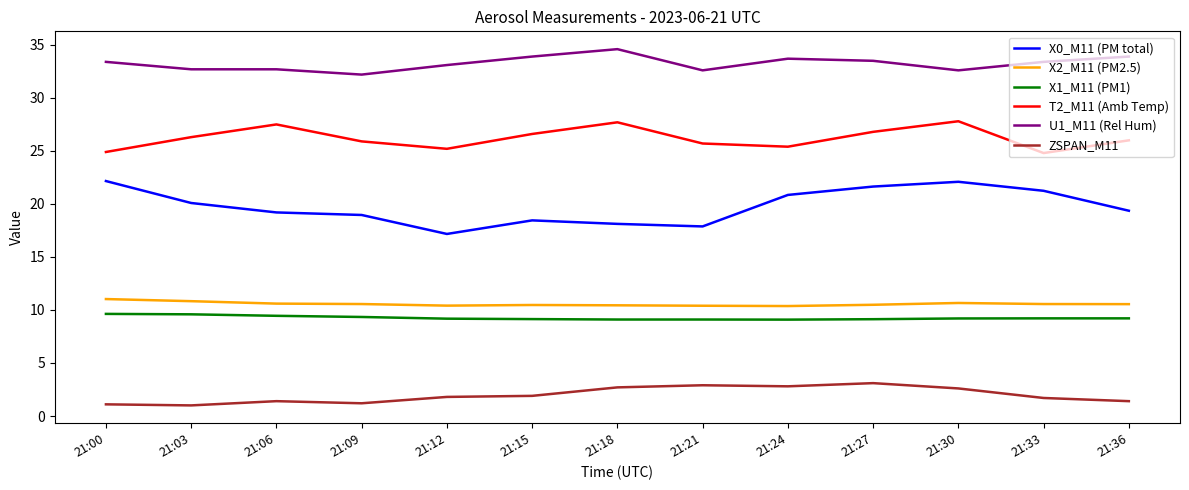

The value of T2_M11 (Amb Temp) at 21:12 is 38.2. True or false?

False